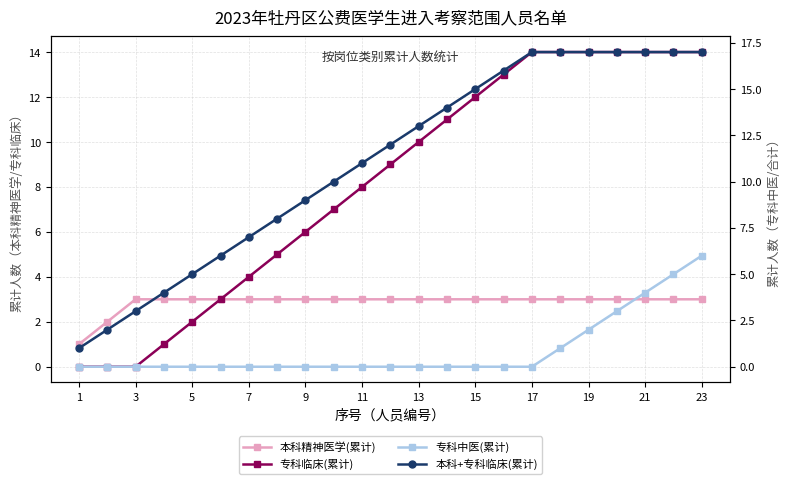

What is the difference between the maximum and second lowest values in the 专科中医(累计) series?

6